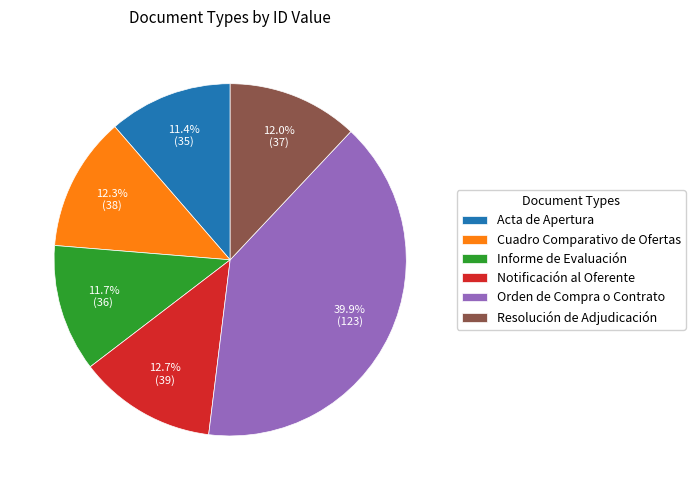

The Notificación al Oferente slice represents 13% of the pie. True or false?

True